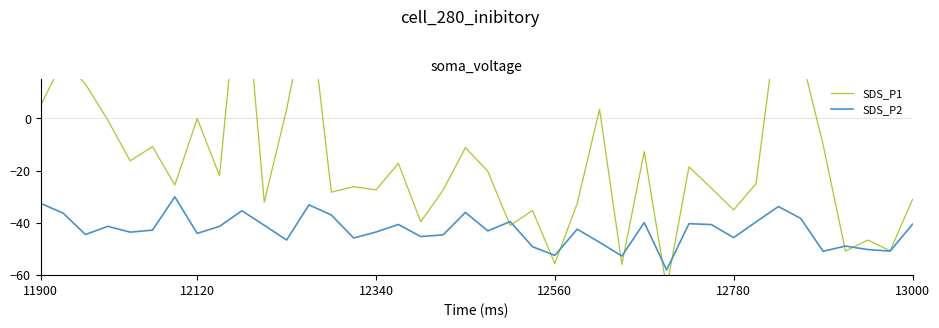

How many interior local peaks does the SDS_P1 series have?

14